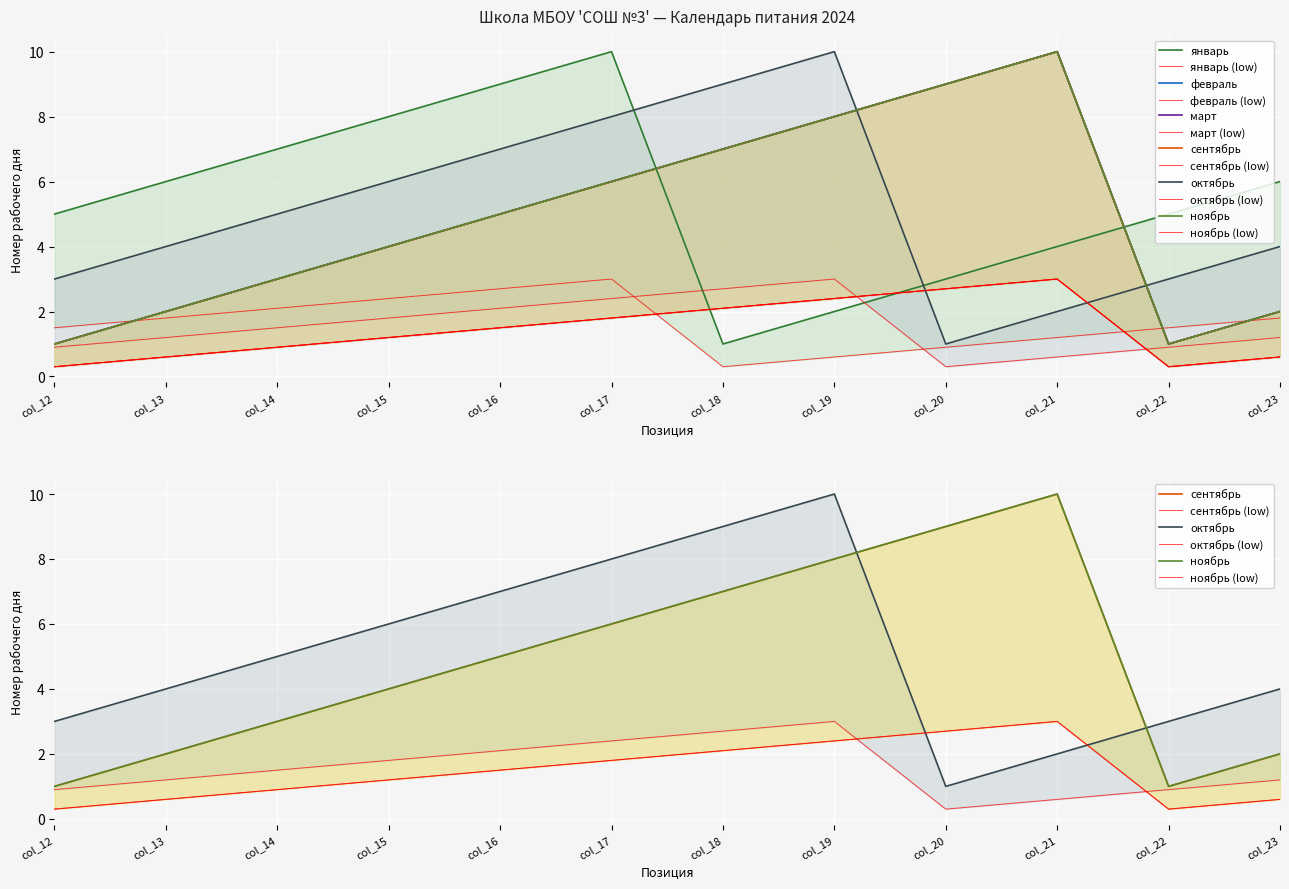

Between col_19 and col_12, which is larger?

col_12